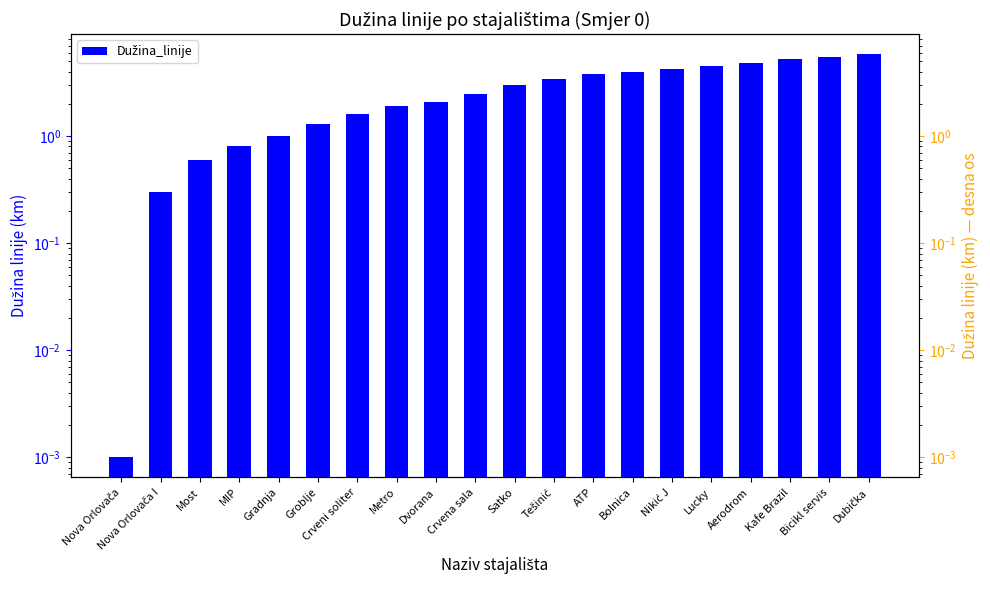

Reading left to right, extract all data points from this chart.

Nova Orlovača=0.0	Nova Orlovača I=0.3	Most=0.6	MIP=0.8	Gradnja=1.0	Groblje=1.3	Crveni soliter=1.6	Metro=1.9	Dvorana=2.1	Crvena sala=2.5	Satko=3.0	Tešinić=3.4	ATP=3.8	Bolnica=4.0	Nikić J=4.2	Lucky=4.5	Aerodrom=4.8	Kafe Brazil=5.2	Bicikl servis=5.5	Dubička=5.8